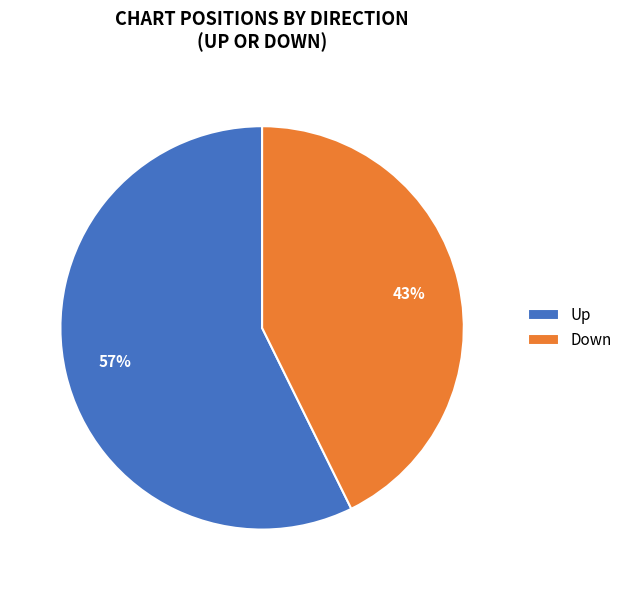

Is the sum of Up and Down greater than half?

Yes